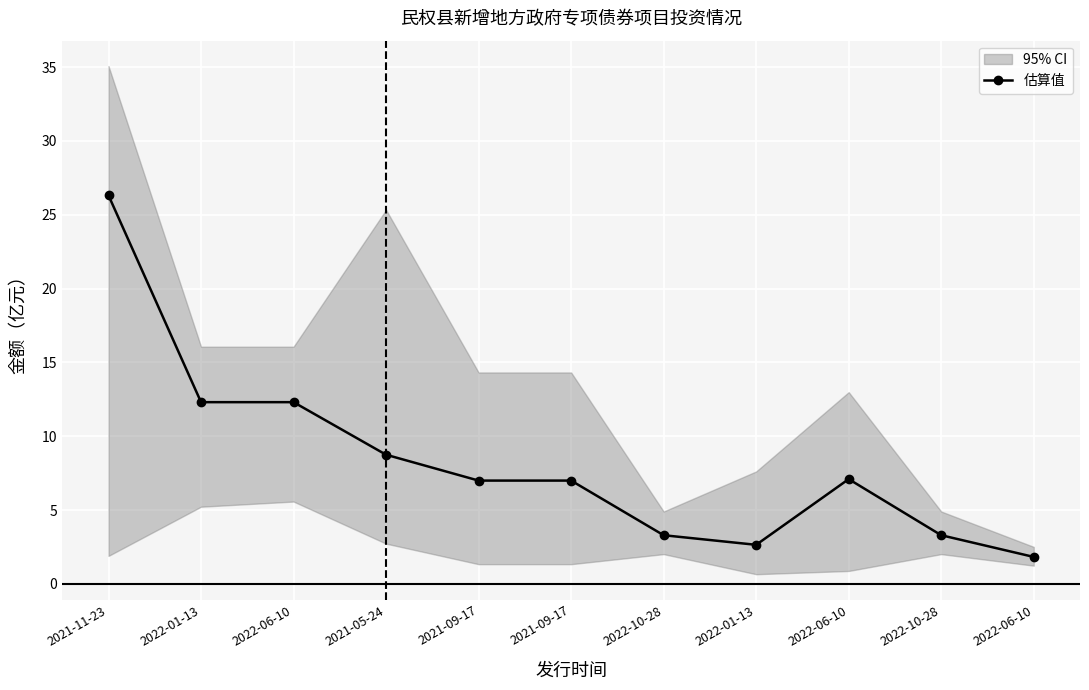

What is the label of the 11th point from the right?

2021-11-23